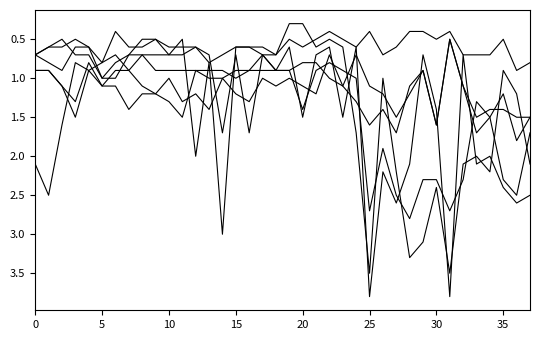

How many lines are shown in the chart?

6